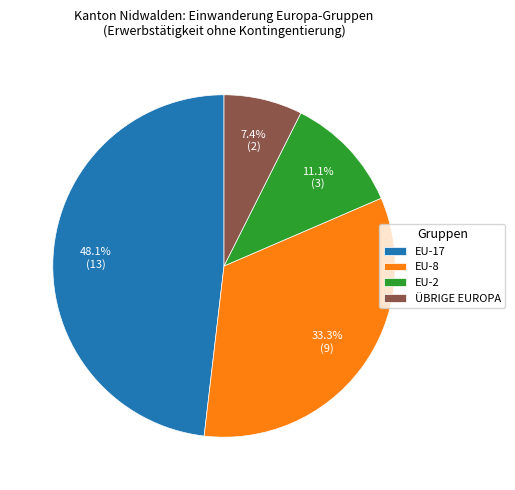

How many segments does this pie chart have?

4